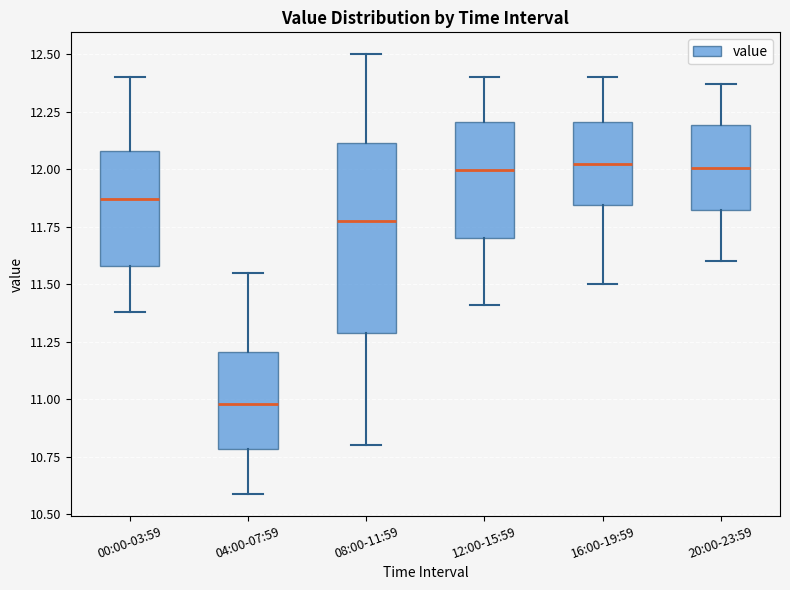

Reading left to right, transcribe this box plot: for each box, give where its median line is, the range the box spans, and where its two whiskers end, as read against the y-axis. The values are not printed on the chart, so give them approximately, as read against the axis.

00:00-03:59: median 11.85, box 11.60 to 12.10, whiskers 11.40 to 12.40
04:00-07:59: median 11.00, box 10.80 to 11.20, whiskers 10.60 to 11.55
08:00-11:59: median 11.80, box 11.30 to 12.10, whiskers 10.80 to 12.50
12:00-15:59: median 12.00, box 11.70 to 12.20, whiskers 11.40 to 12.40
16:00-19:59: median 12.05, box 11.85 to 12.20, whiskers 11.50 to 12.40
20:00-23:59: median 12.00, box 11.80 to 12.20, whiskers 11.60 to 12.35